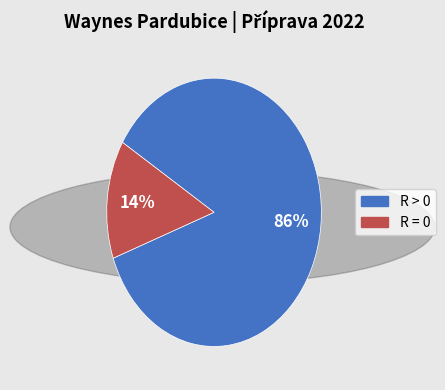

To the nearest percent, what is the average slice percentage?

50%